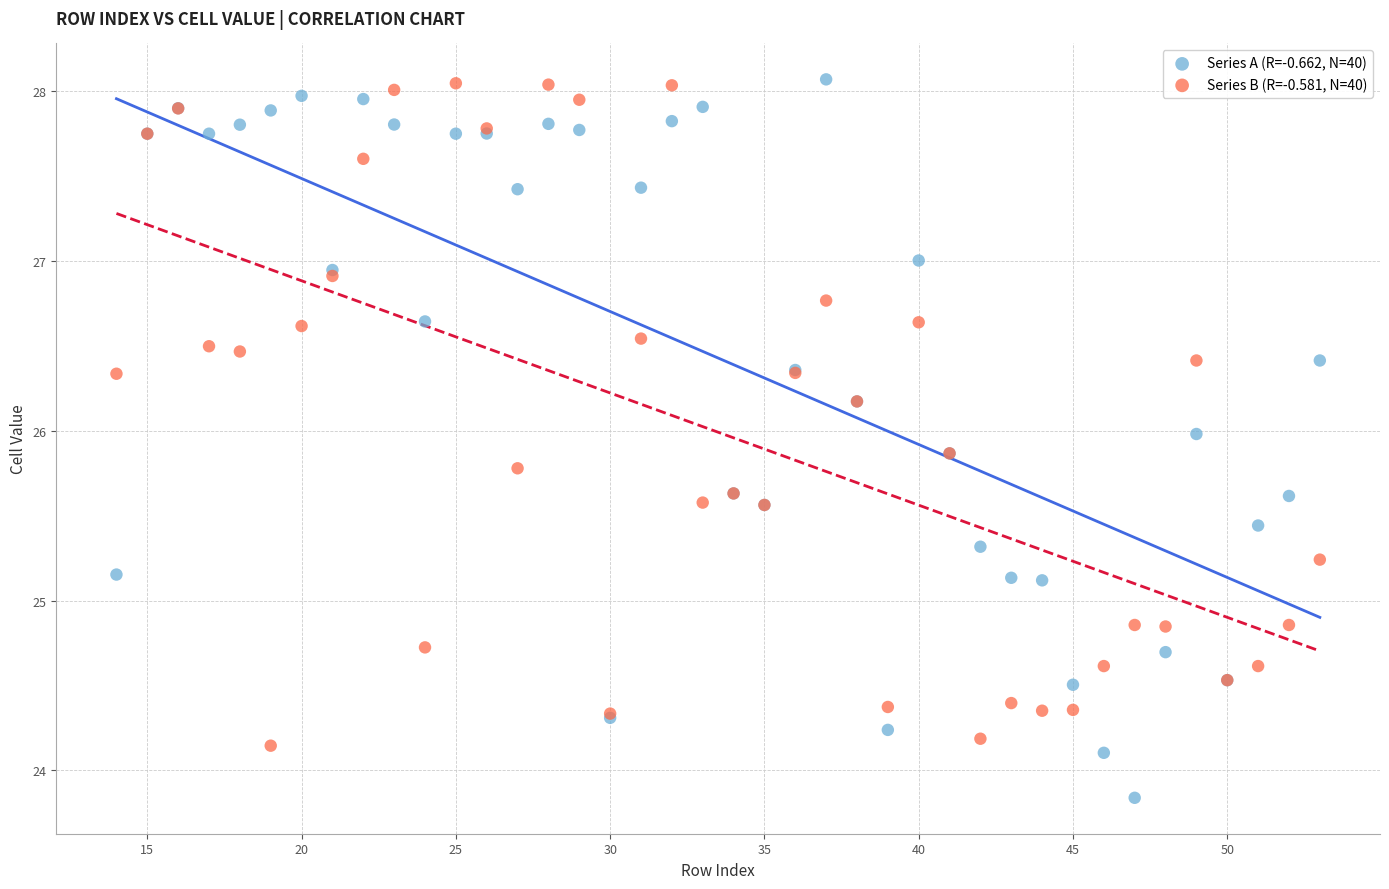

What is the X range (max minus min) for the scatter plot?

39.0